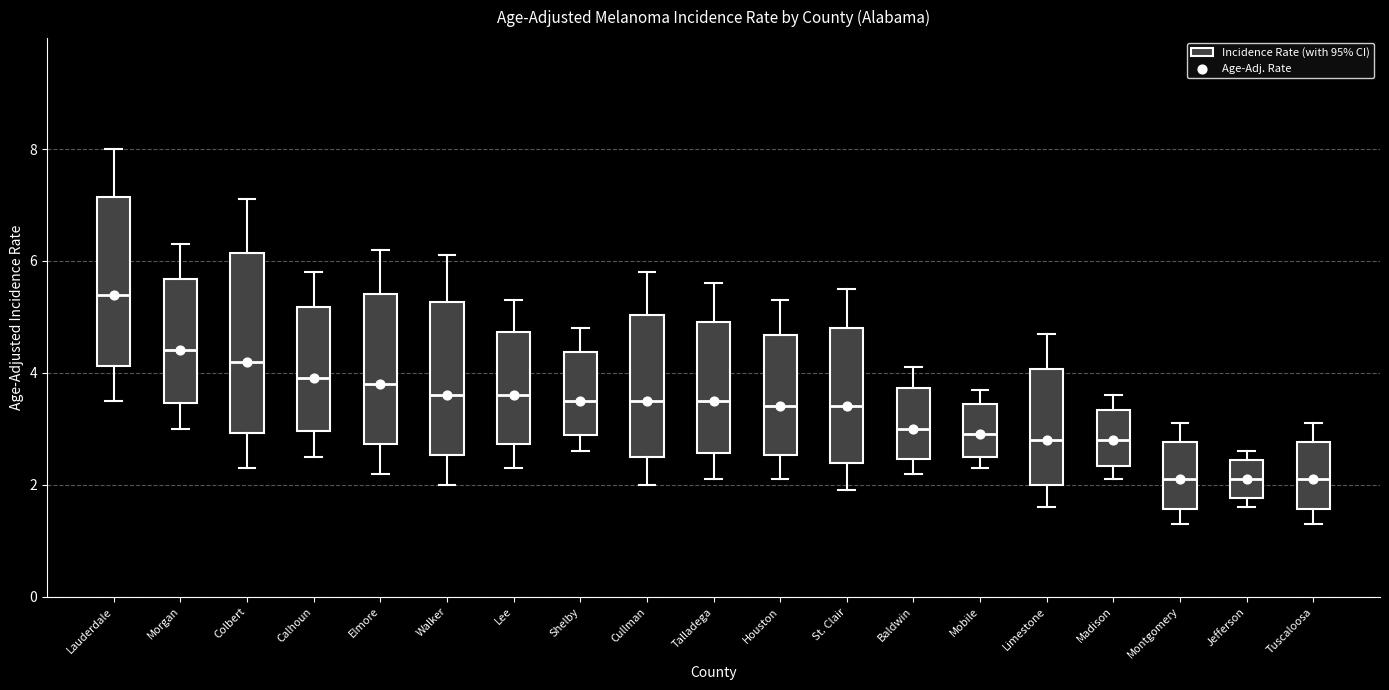

Which box is the tallest, from its lower edge to its upper edge?

Colbert